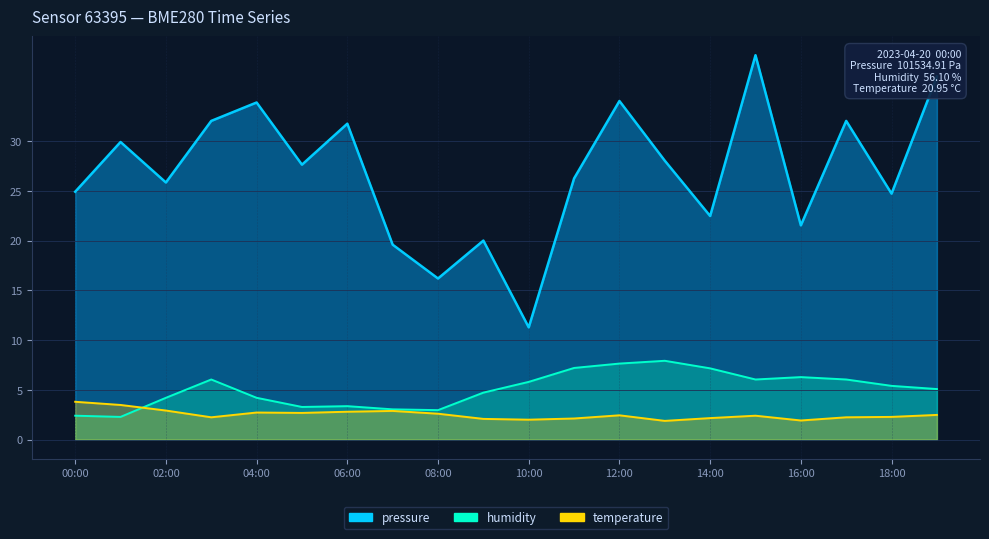

True or false: pressure has a value of 53.2 at 19:00.

False